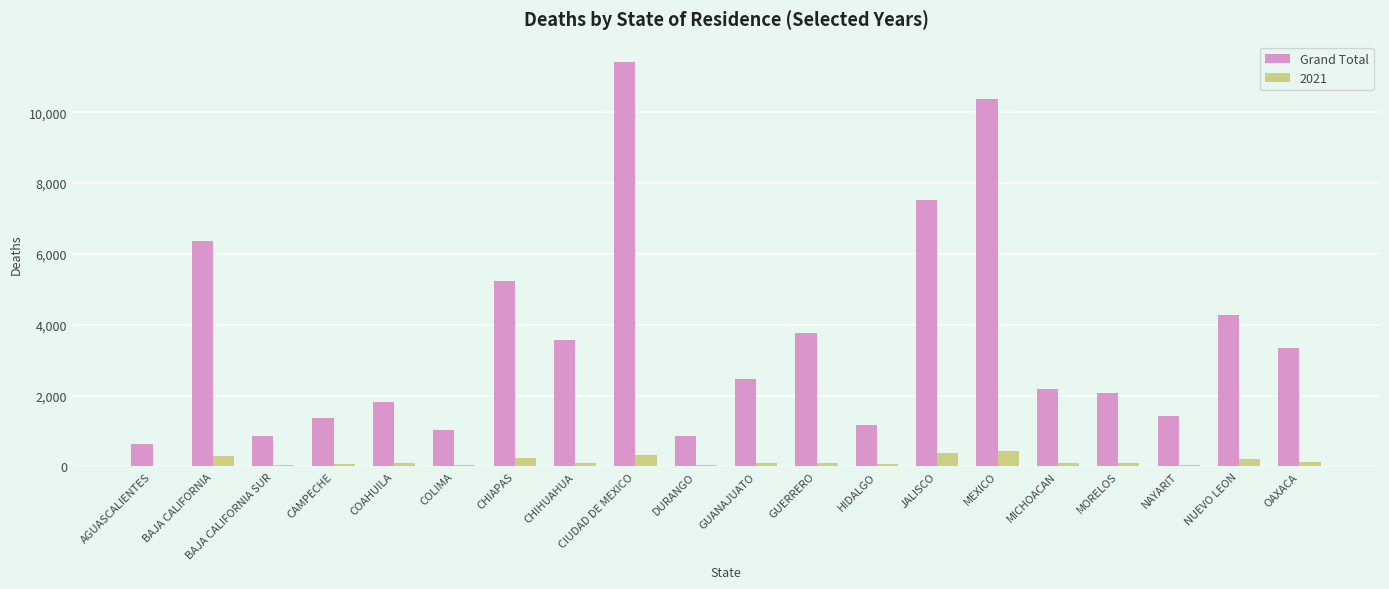

What is the maximum value shown in the chart?

11424